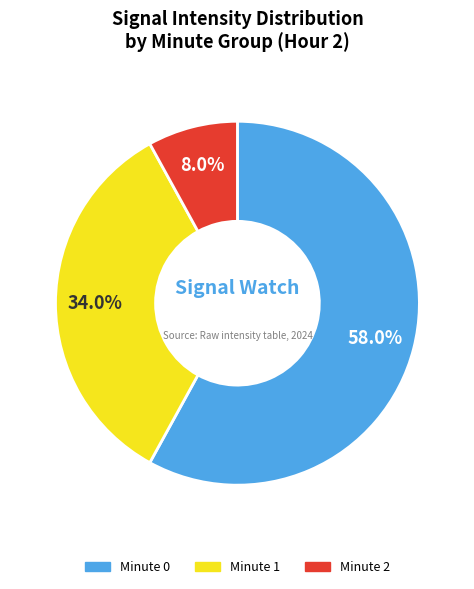

Is there a majority slice in this chart?

Yes